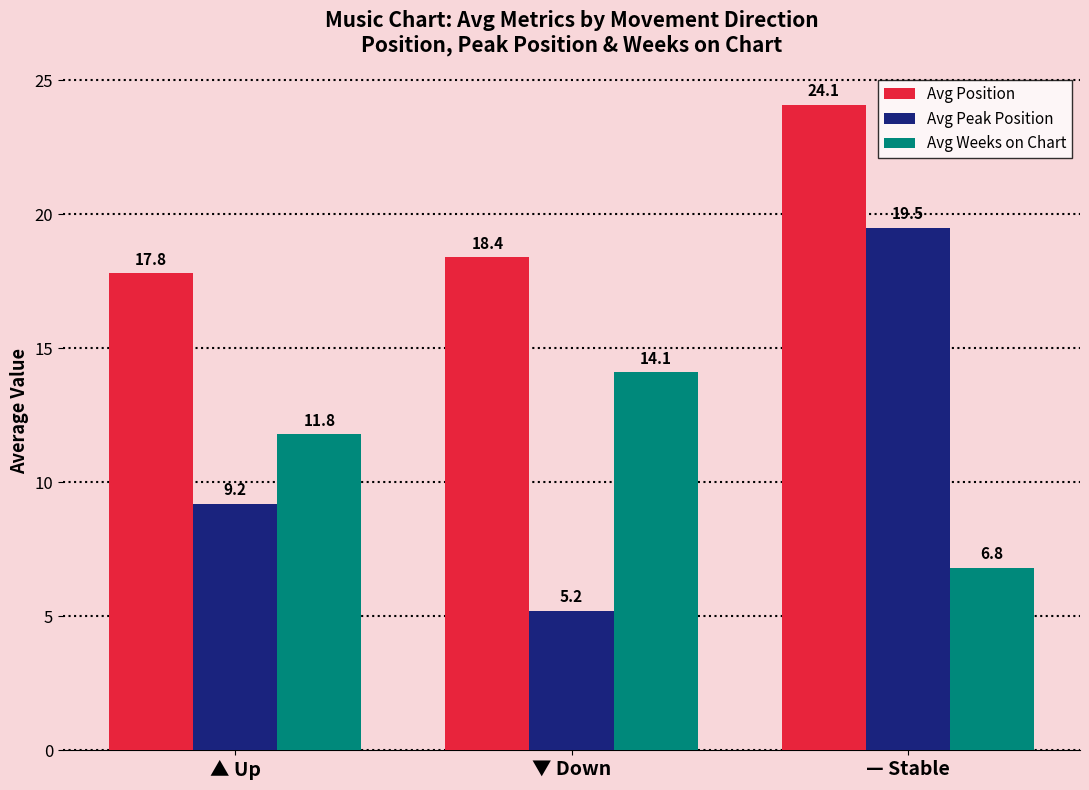

At which label does Avg Peak Position reach its peak?

— Stable